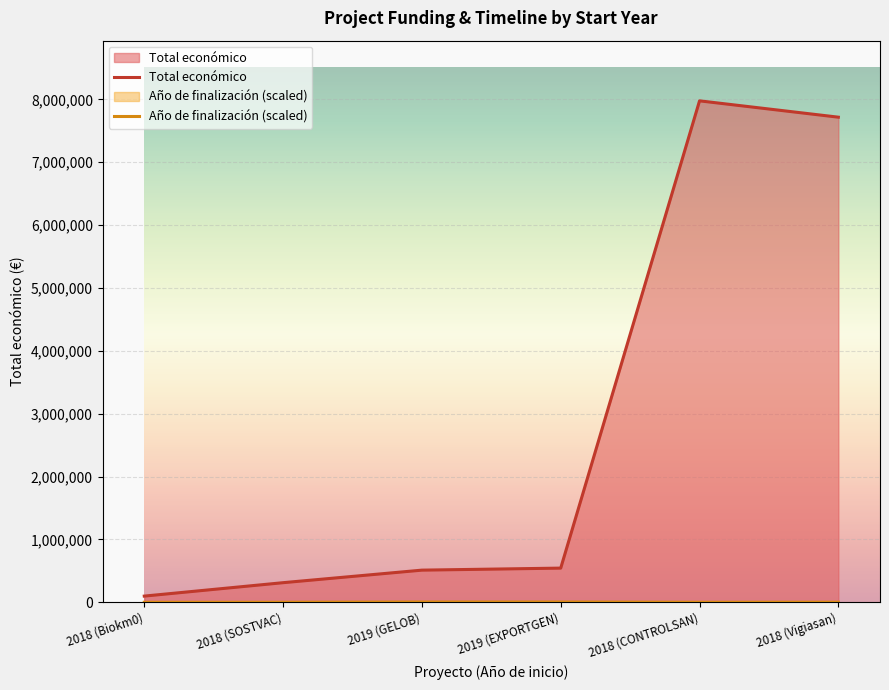

Reading left to right, extract all data points from this chart.

Total económico: 98068	311553	511047	543404	7977125	7717171
Año de finalización (scaled): 0	0	4000	4000	0	1000